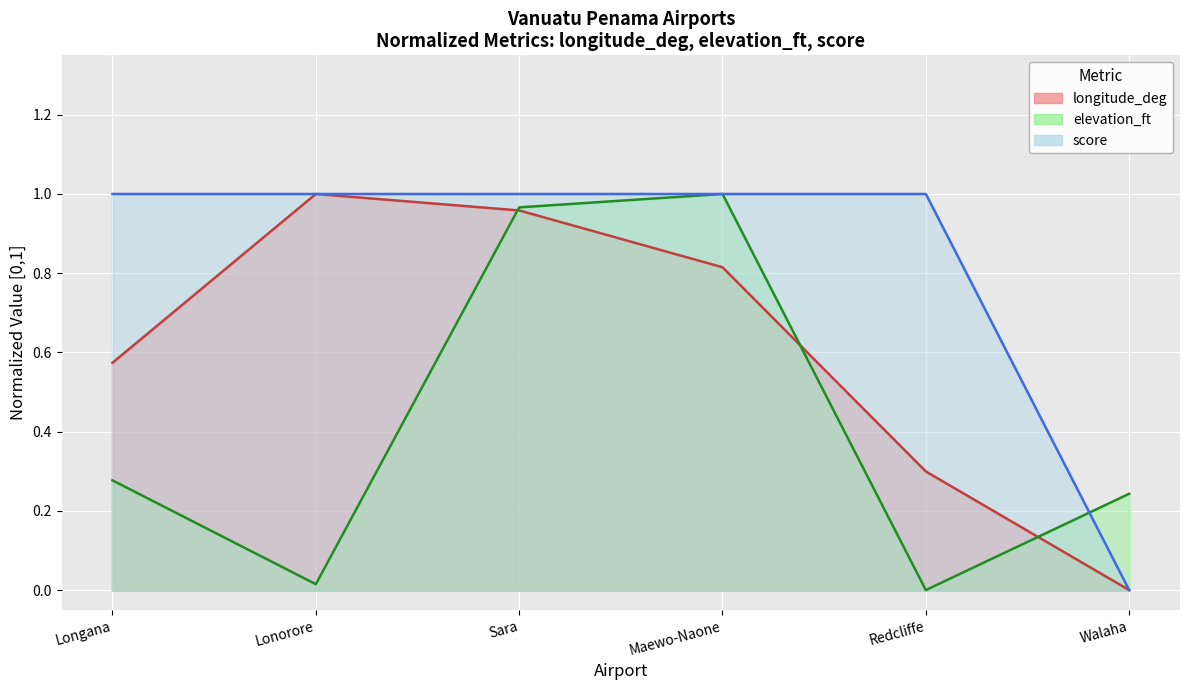

What is the sum of all score values?

5.0